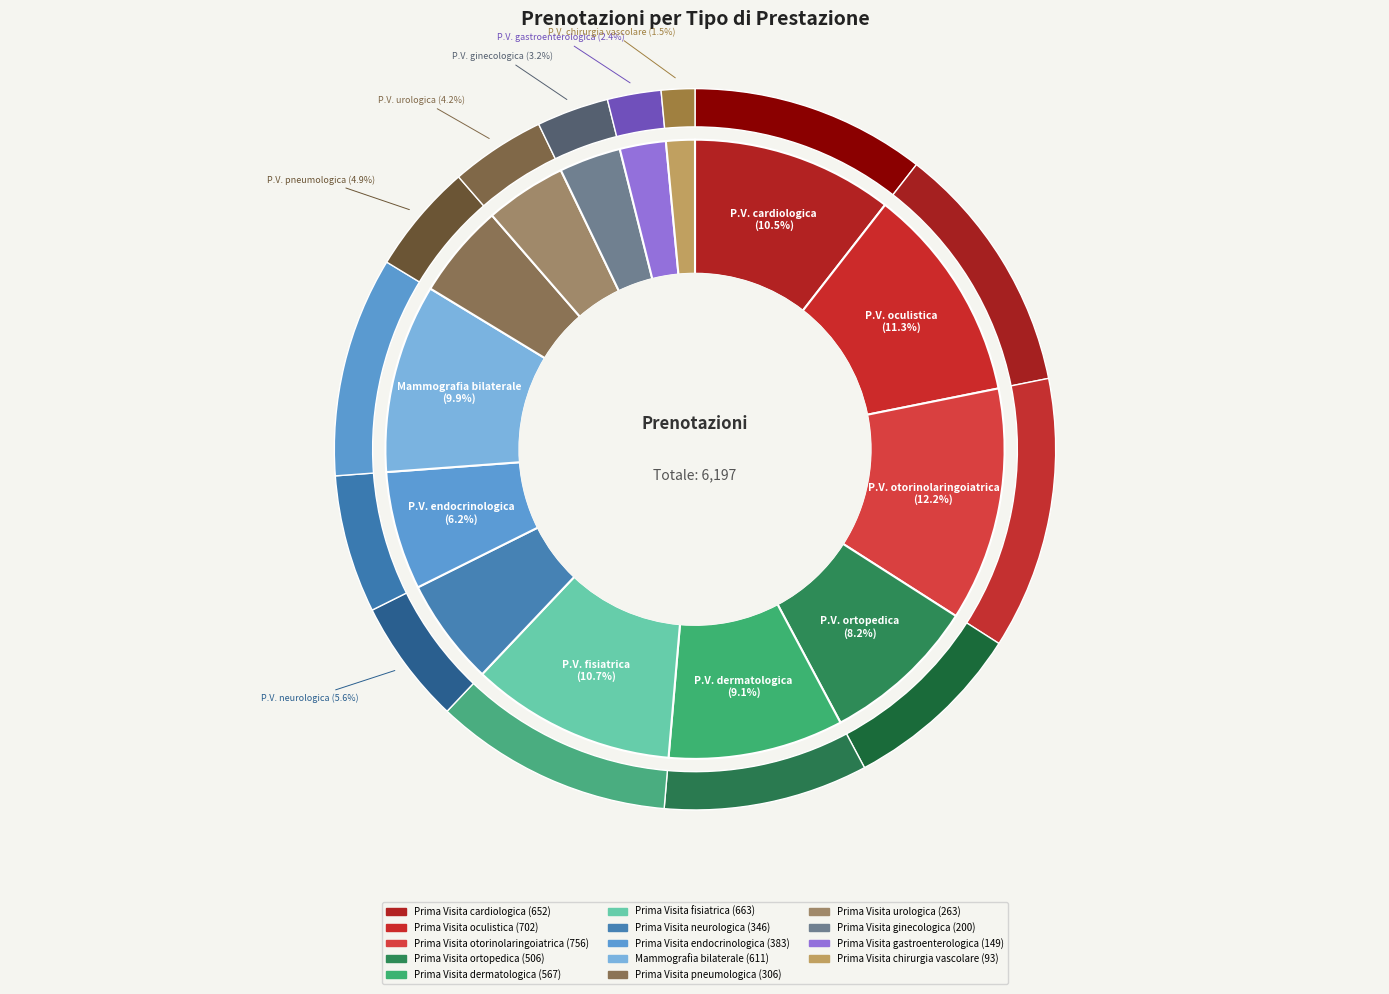

How many slices are in this pie chart?

14